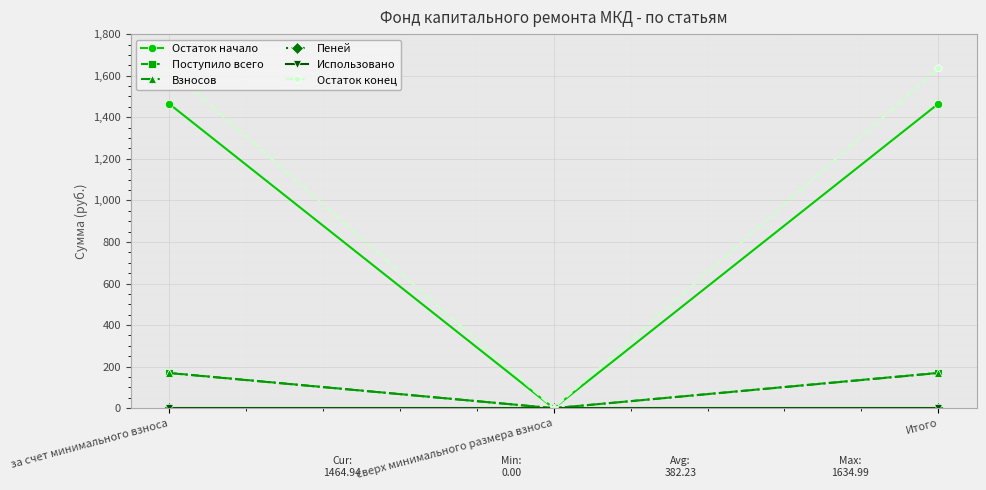

How many data points does each series have?

3